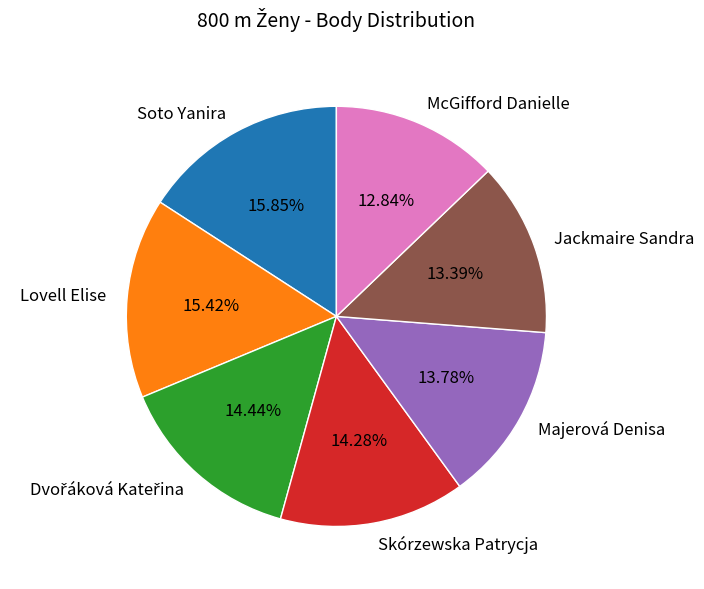

Which slice is the smallest?

McGifford Danielle